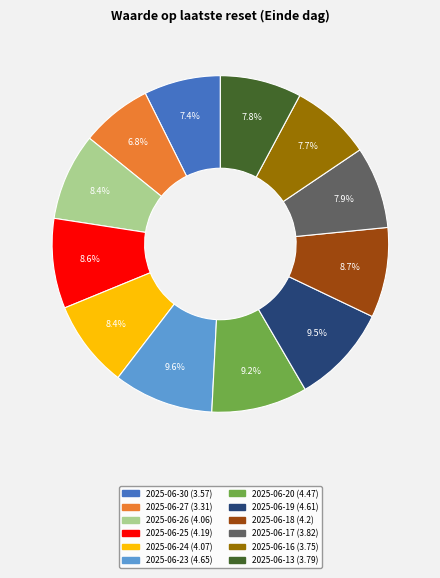

Count the number of slices in the pie.

12